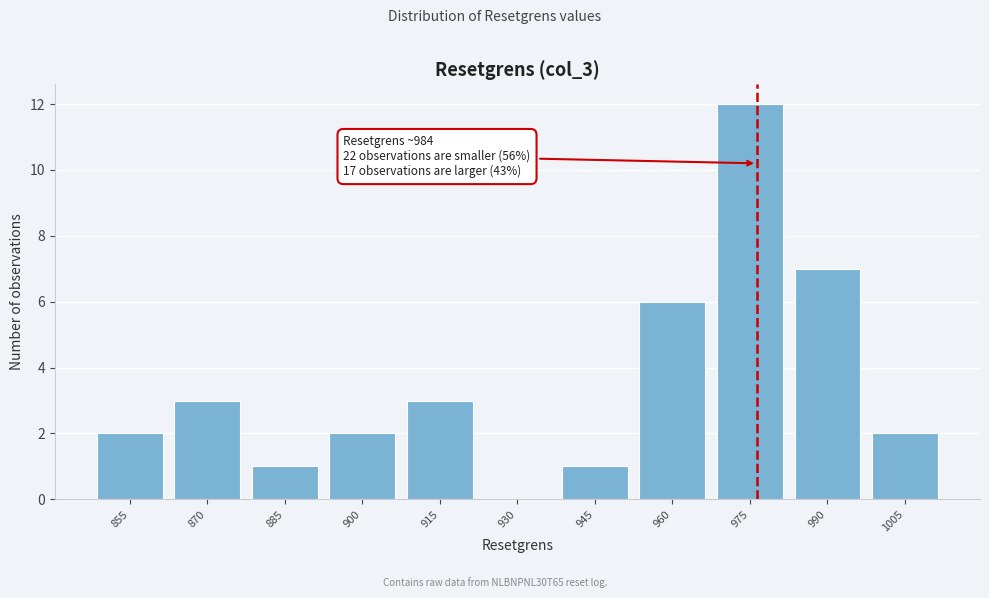

Reading left to right, list all the values displayed in this chart.

855=2	870=3	885=1	900=2	915=3	930=0	945=1	960=6	975=12	990=7	1005=2